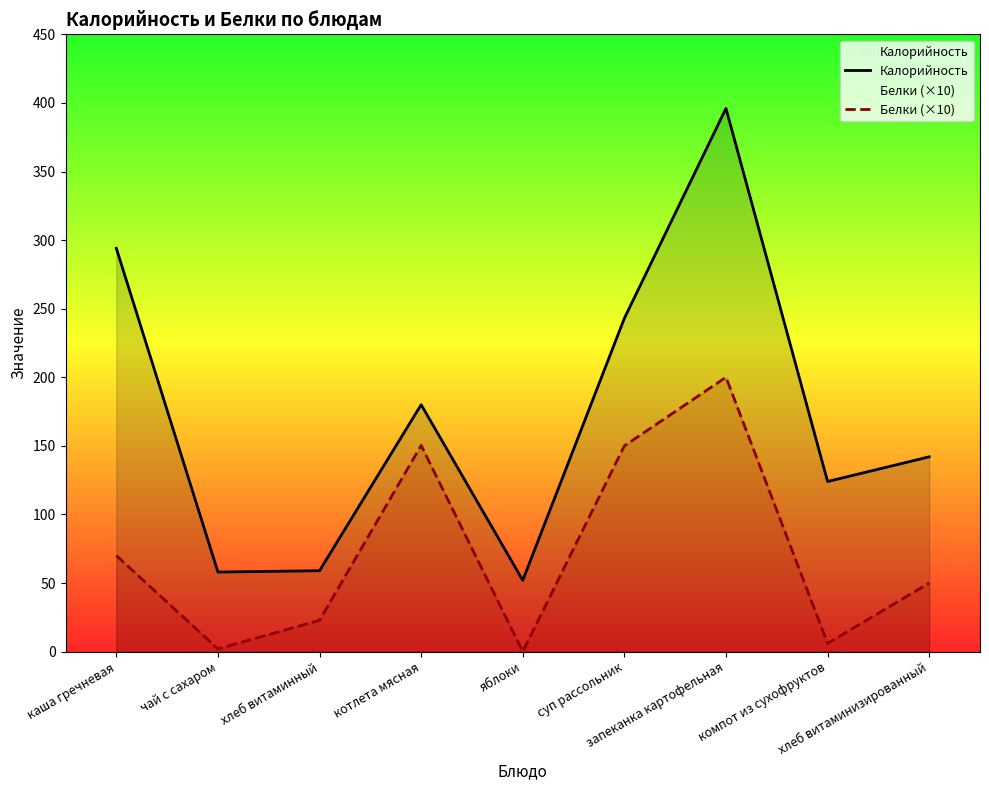

Which category has the lowest value in the Белки (×10) series?

яблоки